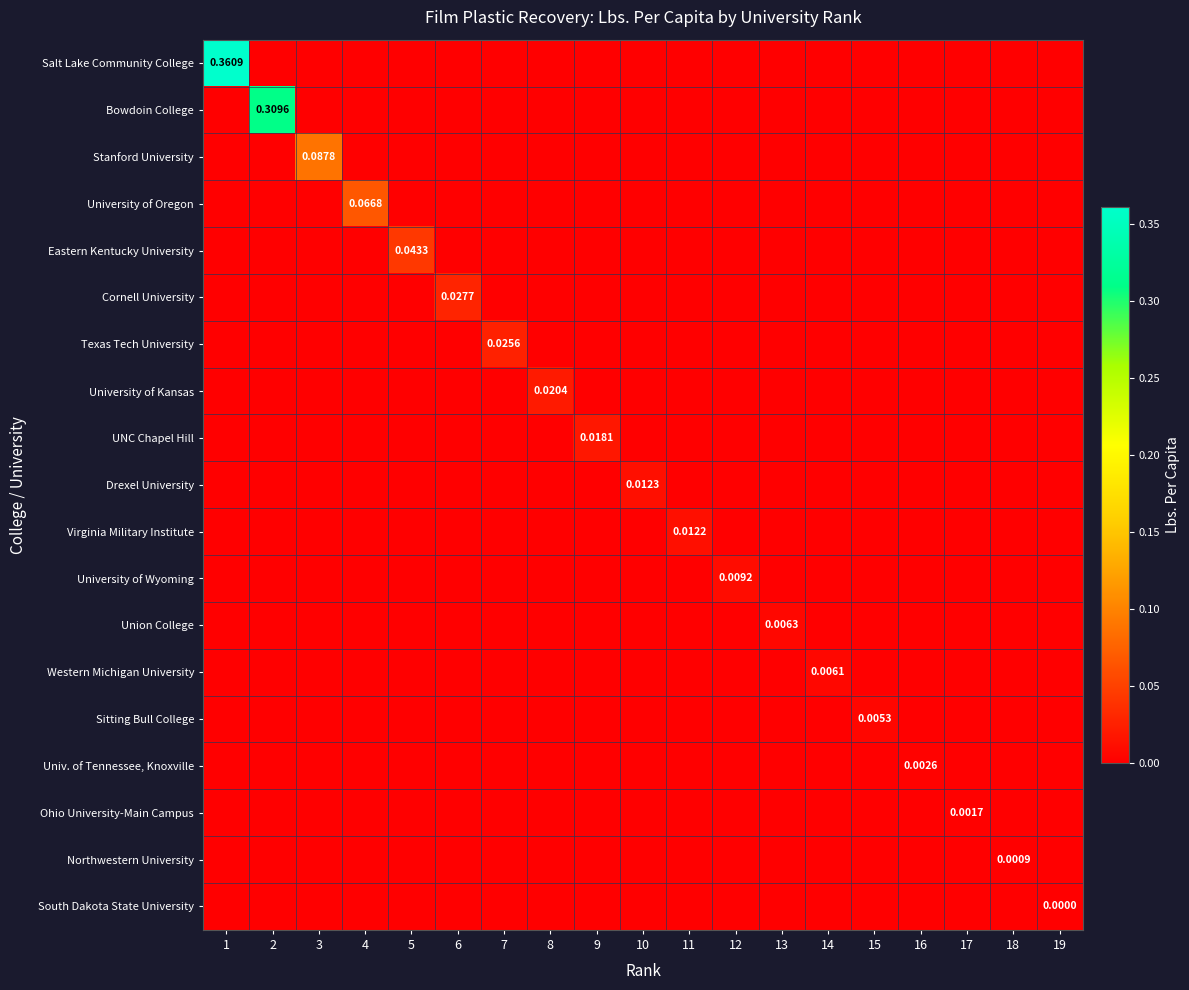

Which series has the largest range (max minus min)?

Salt Lake Community College